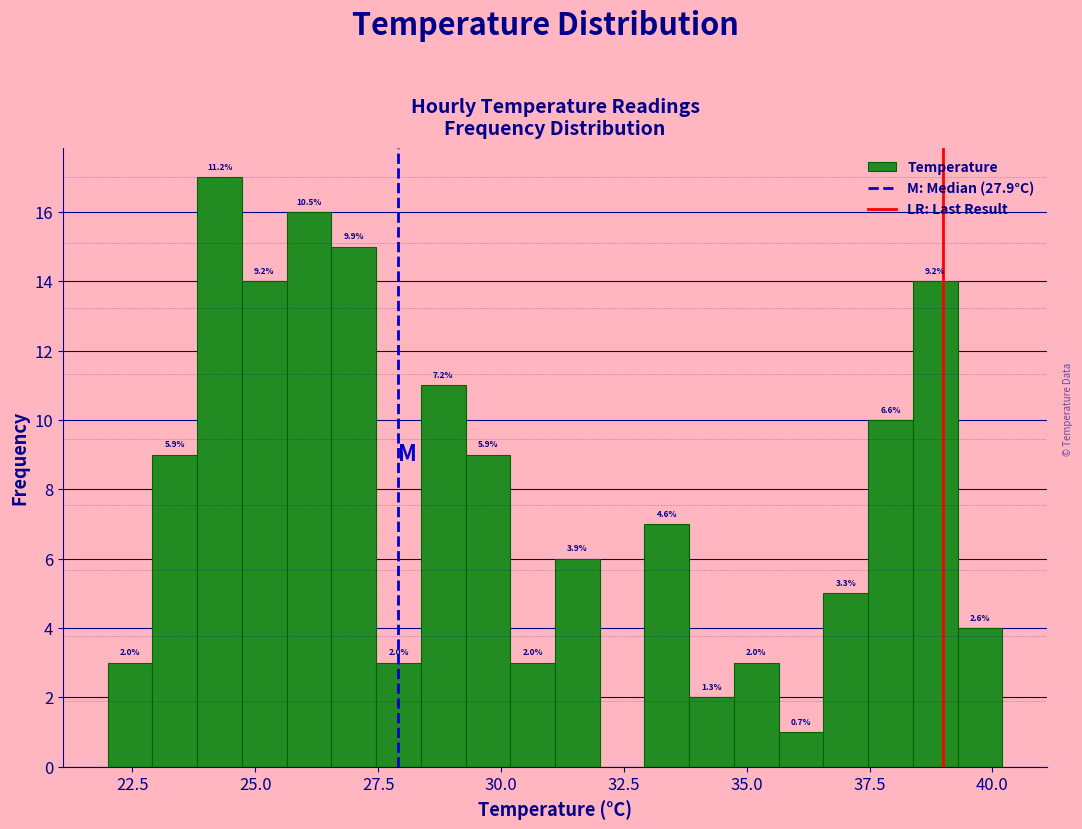

Read against the x-axis, roughly where is the centre of the tallest bar?

24.5